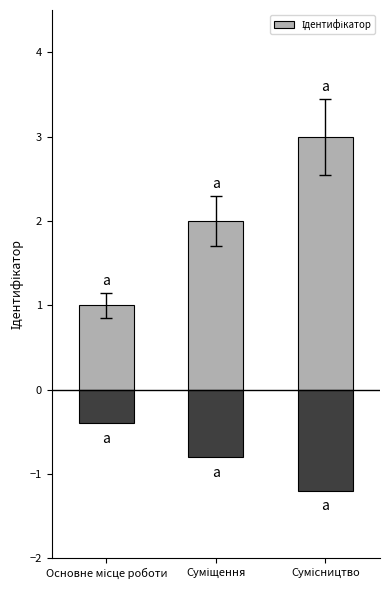

Which label corresponds to the largest value in the chart?

Сумісництво